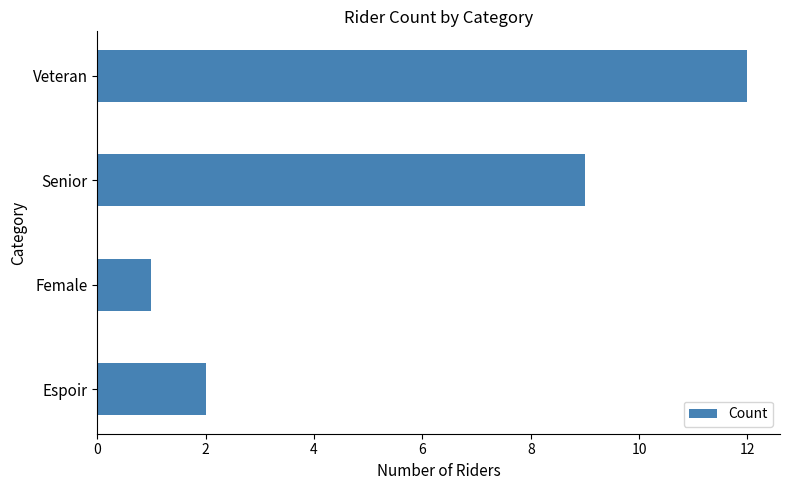

Reading bottom to top, extract all data points from this chart.

Espoir=2	Female=1	Senior=9	Veteran=12